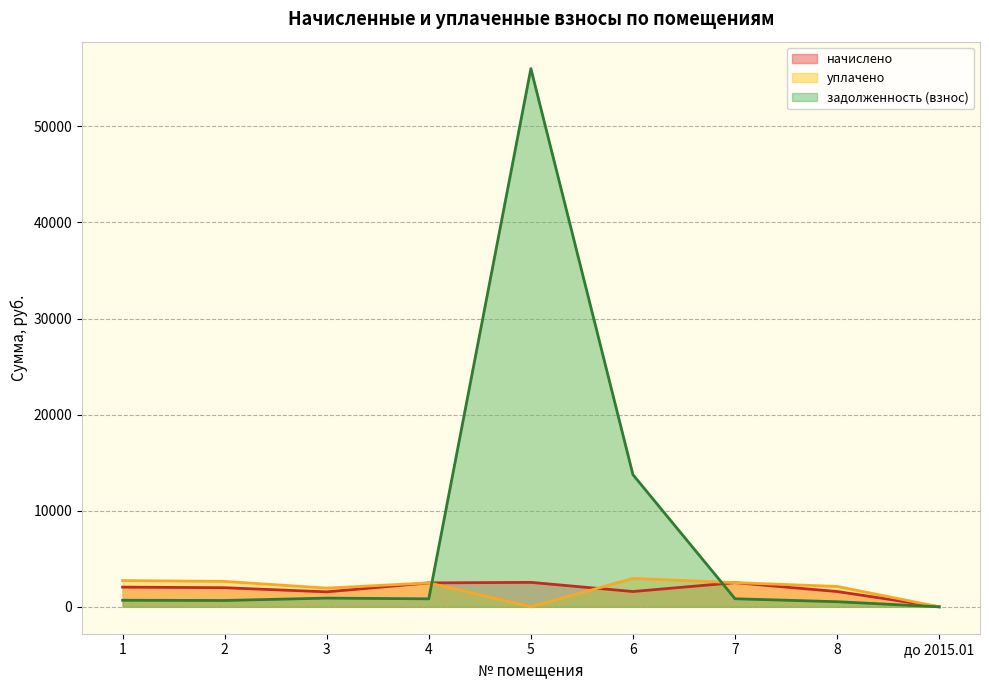

Reading left to right, list all the values displayed in this chart.

начислено: 2049.3	1987.0	1558.0	2489.2	2544.2	1591.0	2514.9	1591.0	0.0
уплачено: 2732.4	2644.8	1944.9	2489.2	0.0	2954.3	2514.9	2121.4	0.0
задолженность (взнос): 683.1	657.8	906.2	829.7	56014.1	13751.3	838.3	530.4	0.0